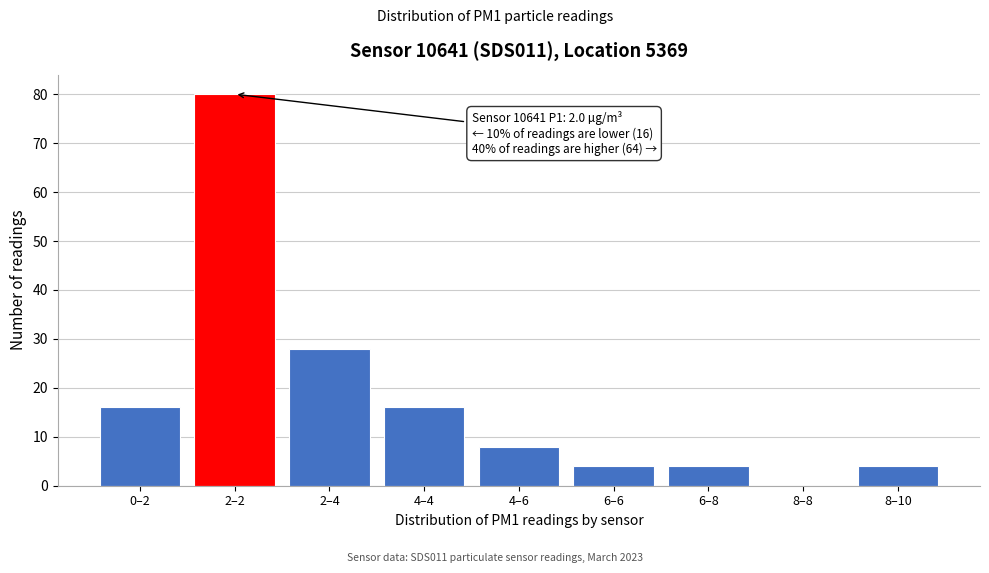

Reading left to right, list all the values displayed in this chart.

0–2=16	2–2=80	2–4=28	4–4=16	4–6=8	6–6=4	6–8=4	8–8=0	8–10=4